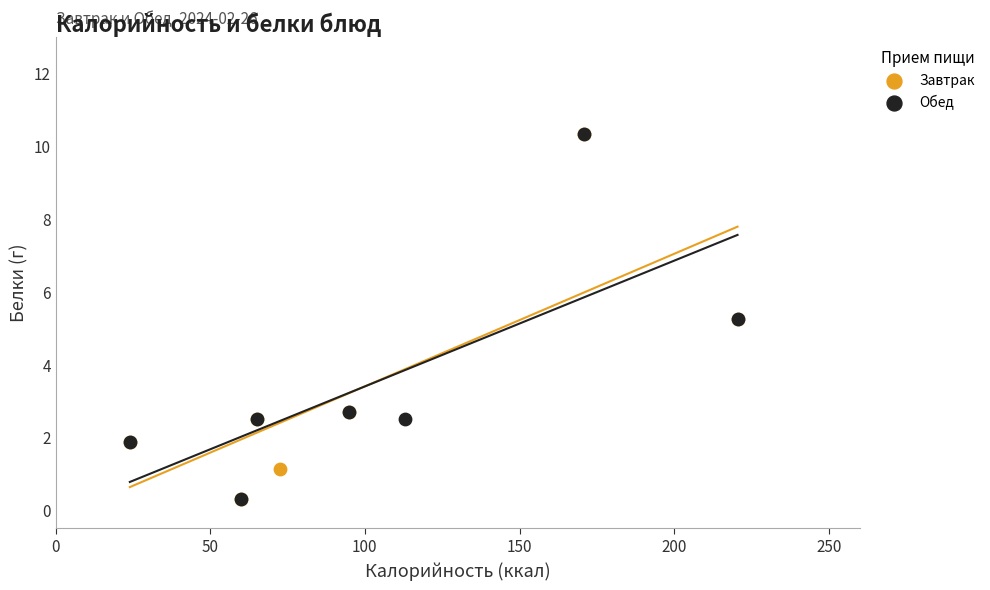

What are all the series names shown in the legend?

Завтрак, Обед